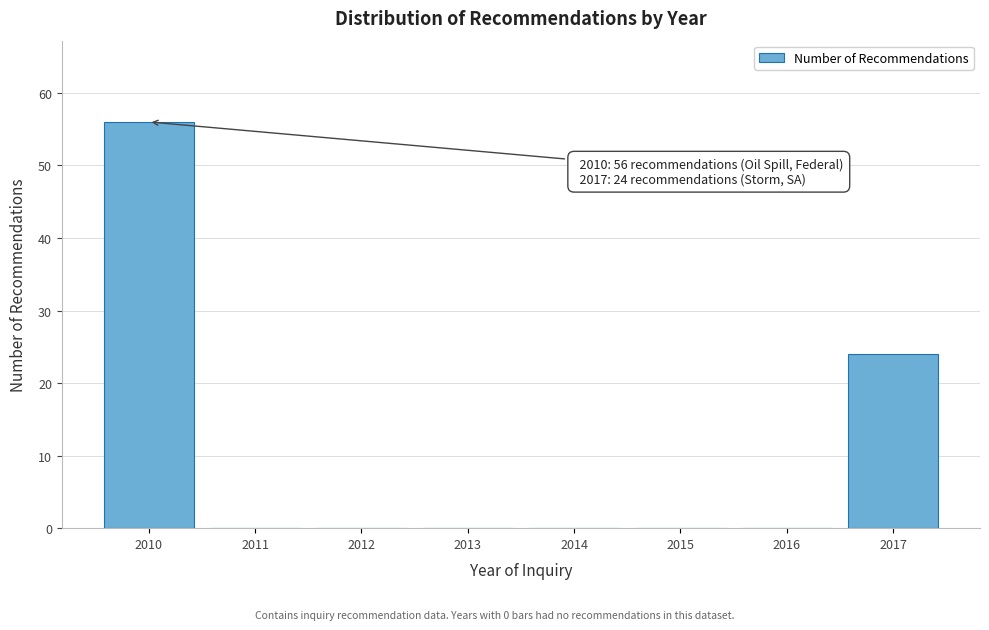

Reading left to right, what are all the values shown in this chart?

2010=56	2011=0	2012=0	2013=0	2014=0	2015=0	2016=0	2017=24